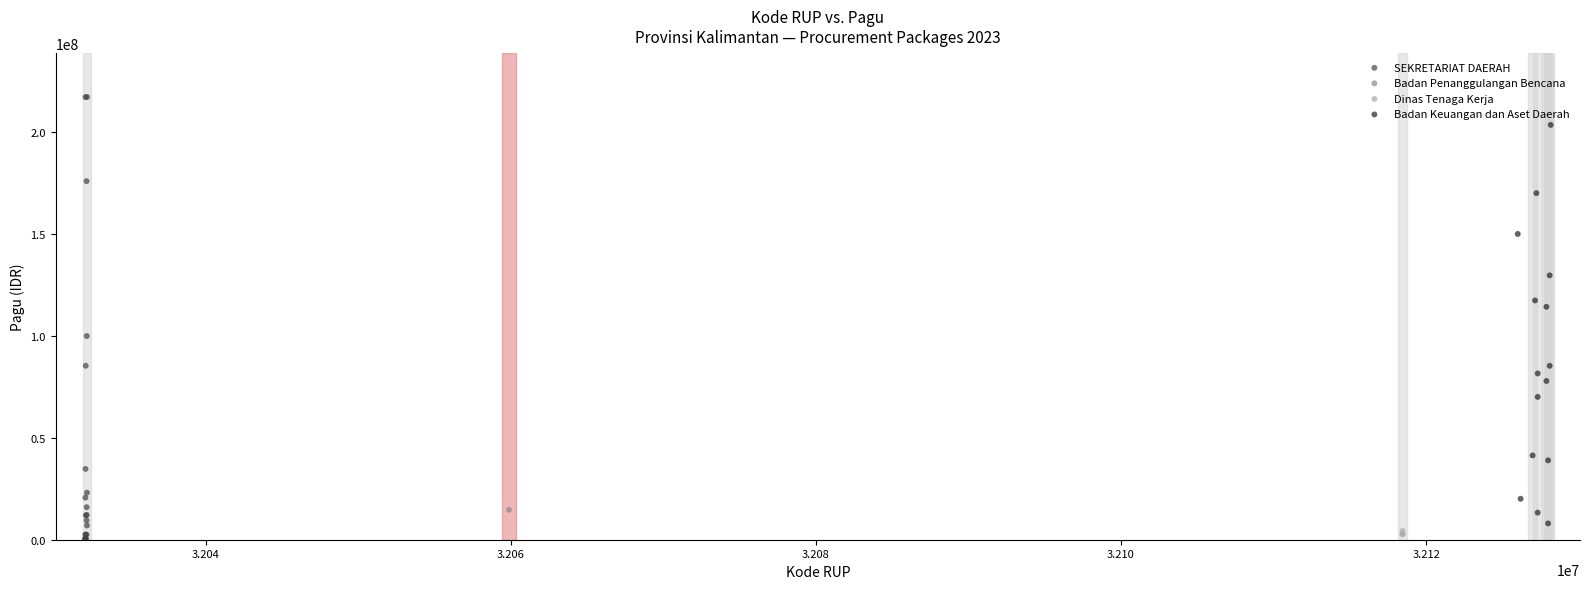

What are all the series names shown in the legend?

SEKRETARIAT DAERAH, Badan Penanggulangan Bencana, Dinas Tenaga Kerja, Badan Keuangan dan Aset Daerah